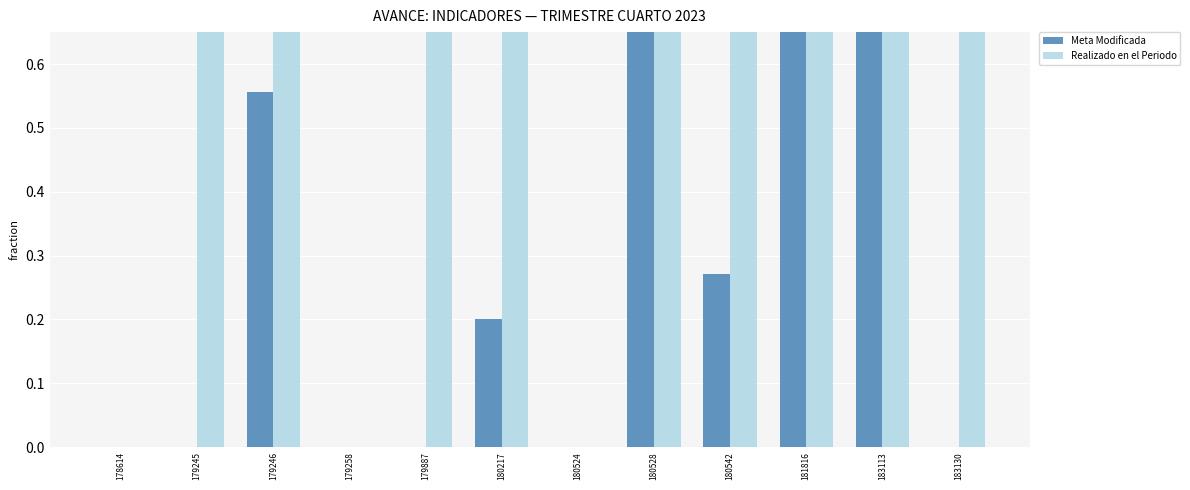

What are all the series names shown in the legend?

Meta Modificada, Realizado en el Periodo